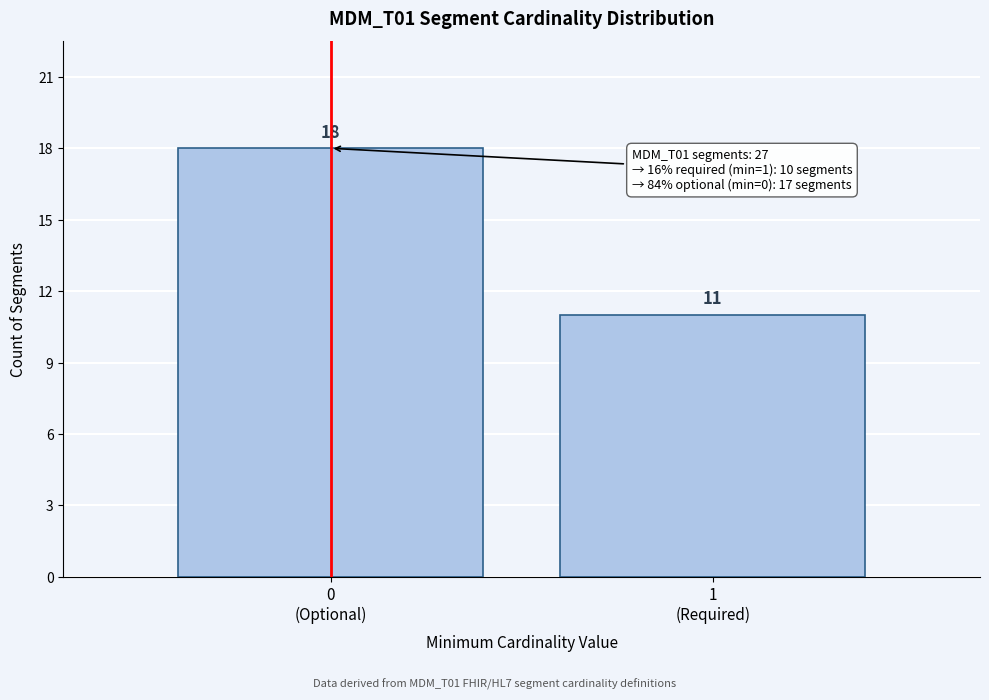

Reading left to right, list all the values displayed in this chart.

18	11